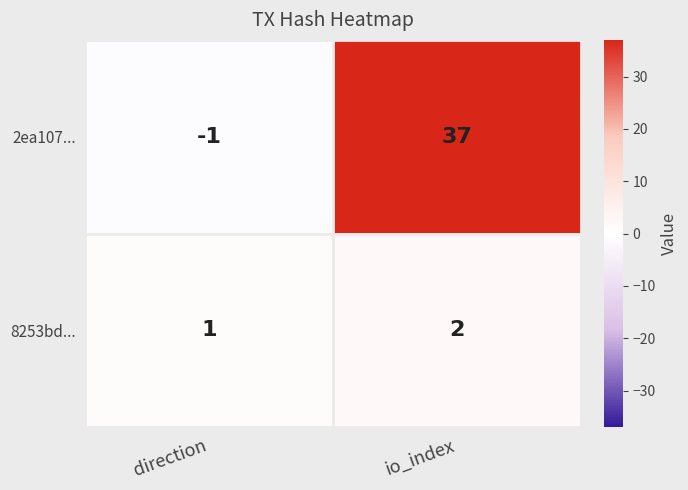

Reading left to right, transcribe all the data shown in this chart.

2ea107...: direction=-1	io_index=37
8253bd...: direction=1	io_index=2